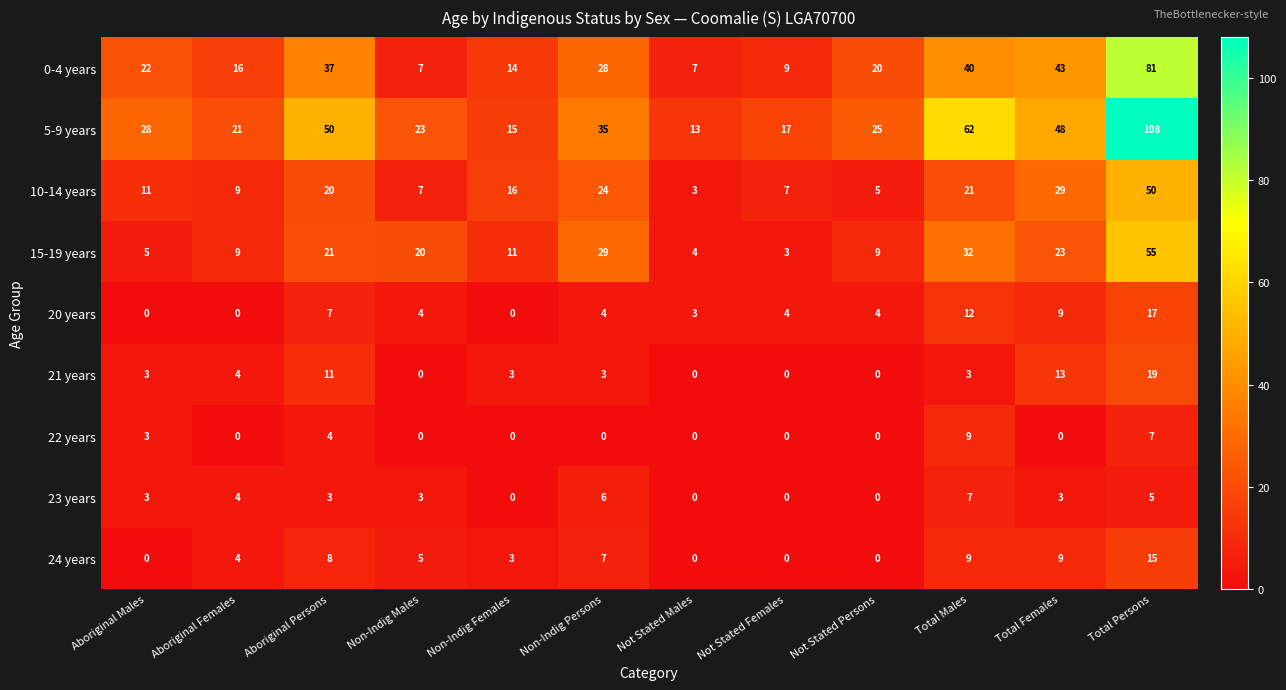

Between Non-Indig Males and Not Stated Females, which series saw the biggest shift?

15-19 years